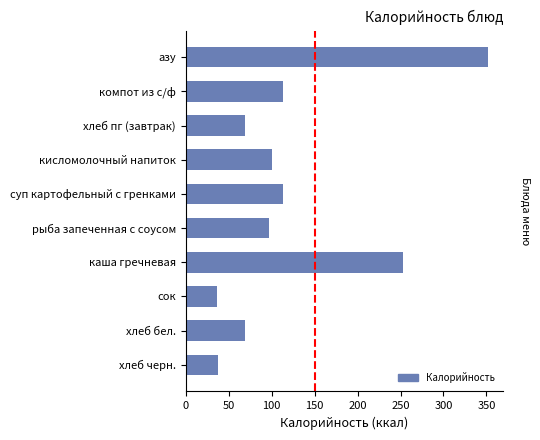

Between кисломолочный напиток and хлеб пг (завтрак), which is larger?

кисломолочный напиток